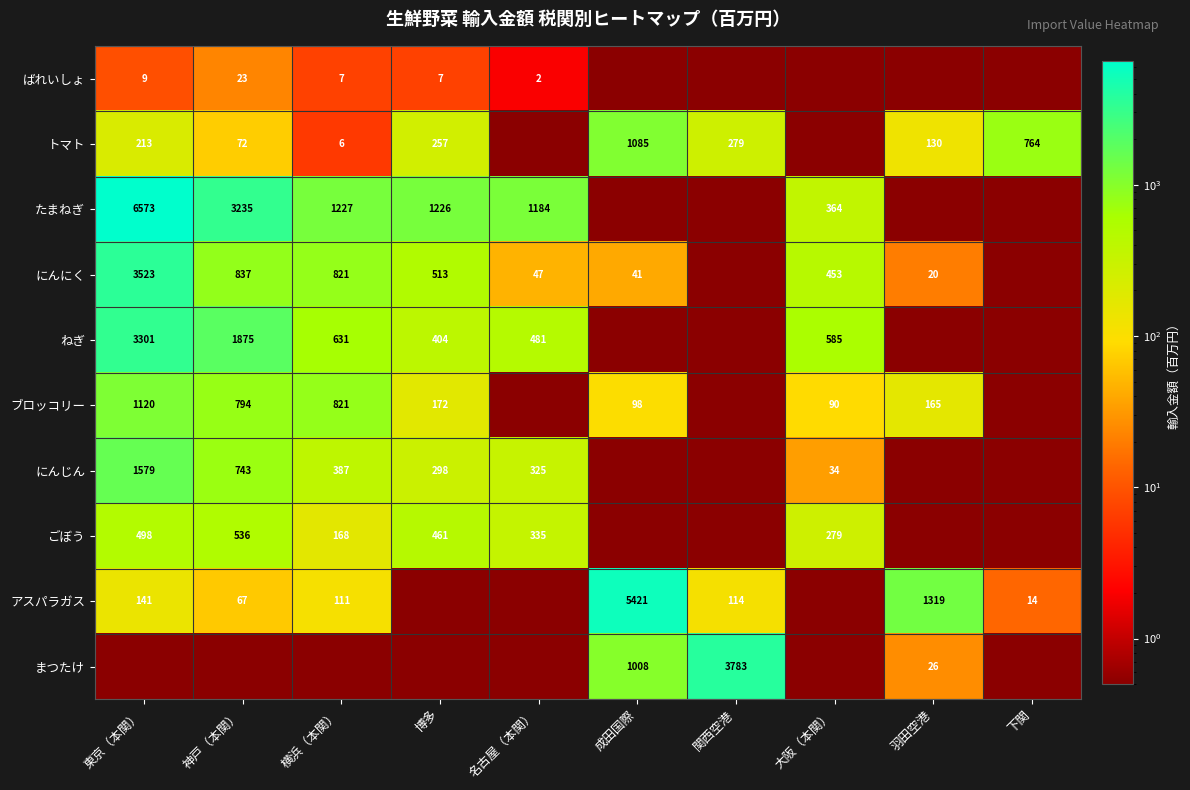

What is the sum of the ばれいしょ values at 東京（本関） and 横浜（本関）?

16.0